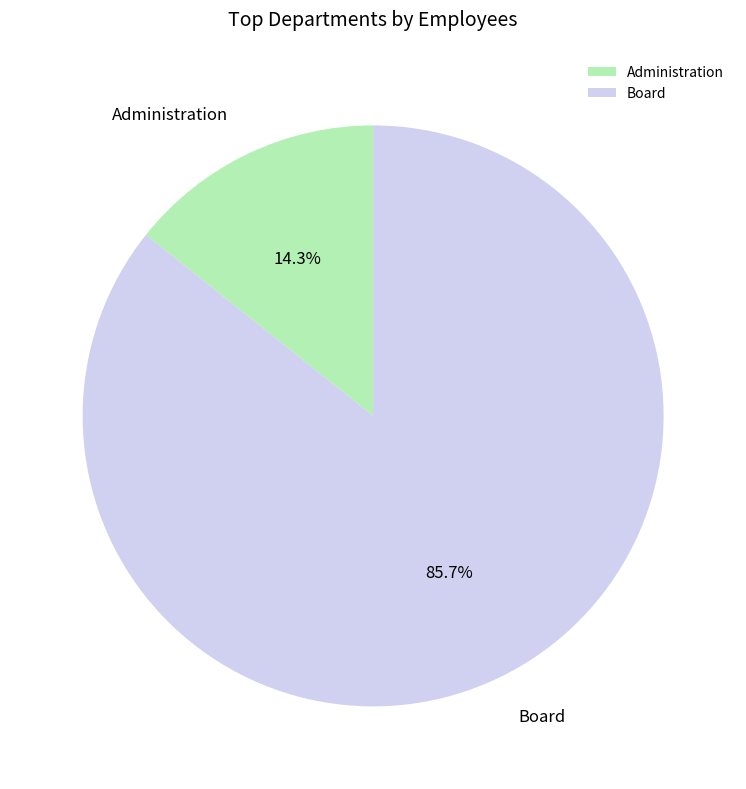

To the nearest percent, what percentage of the pie is Administration?

14%